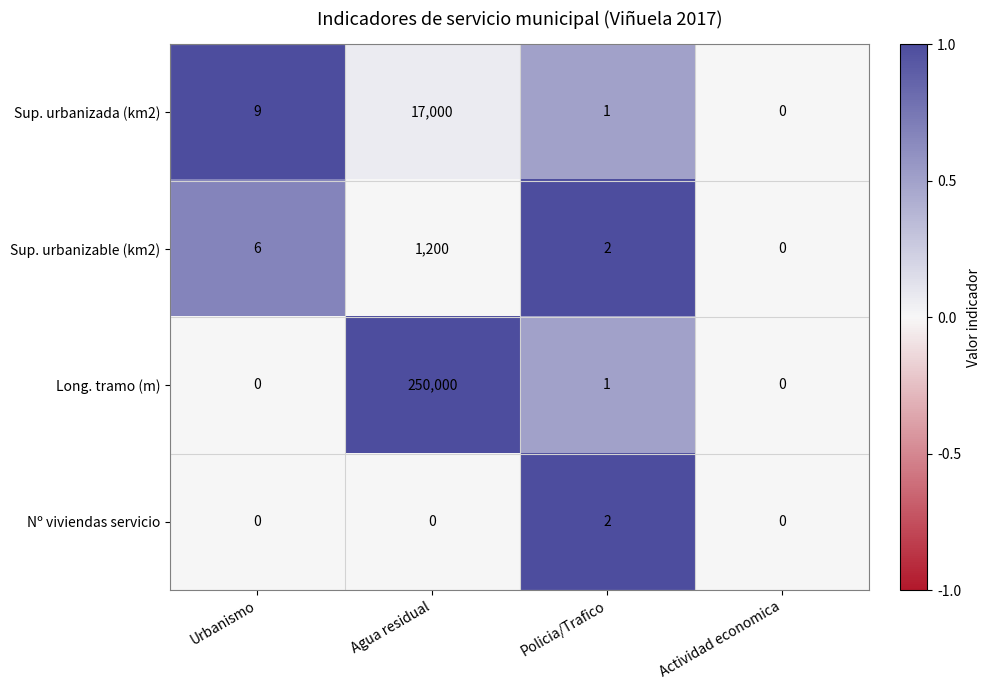

At which label is Long. tramo (m) closest to 125000?

Policia/Trafico